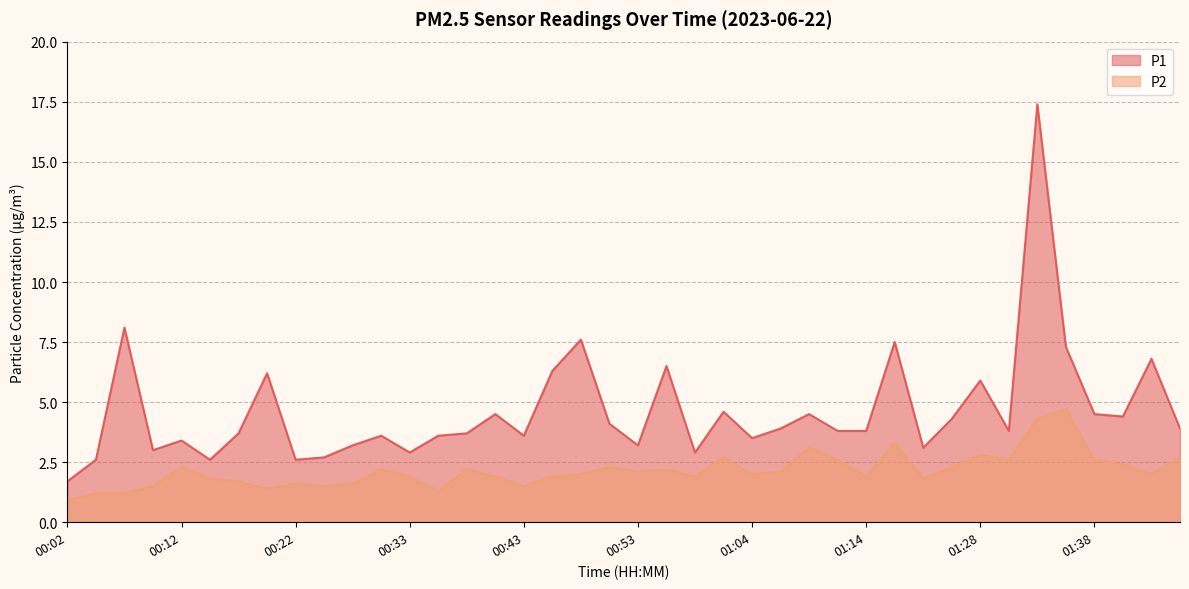

List the series in order of their peak value, lowest first.

P2, P1